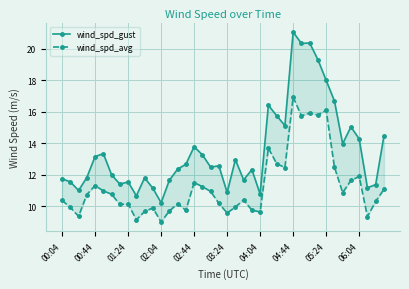

True or false: wind_spd_avg and wind_spd_gust intersect in this chart.

False